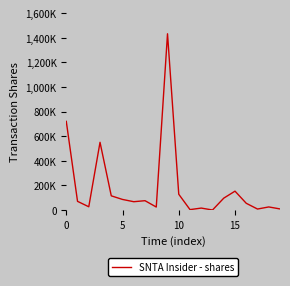

Does the chart have visible grid lines?

No